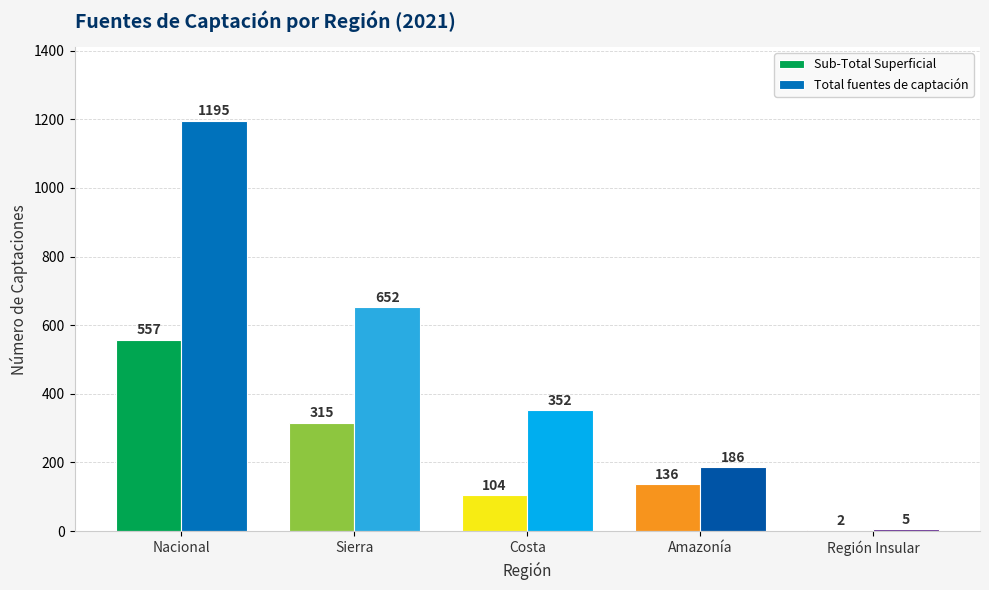

What is the maximum value for Total fuentes de captación?

1195